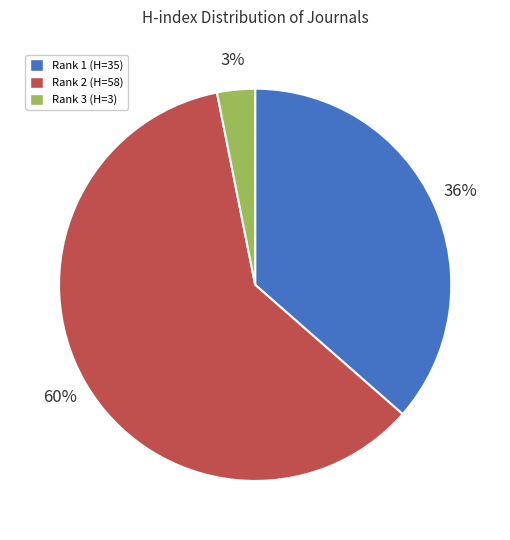

Combined, do Rank 2 (H=58) and Rank 3 (H=3) account for over 50%?

Yes